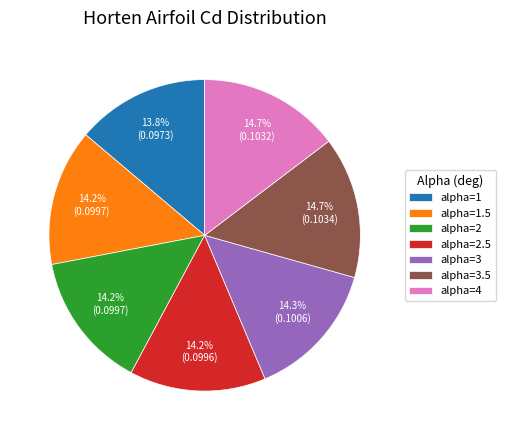

To the nearest percent, what is the average slice percentage?

14%